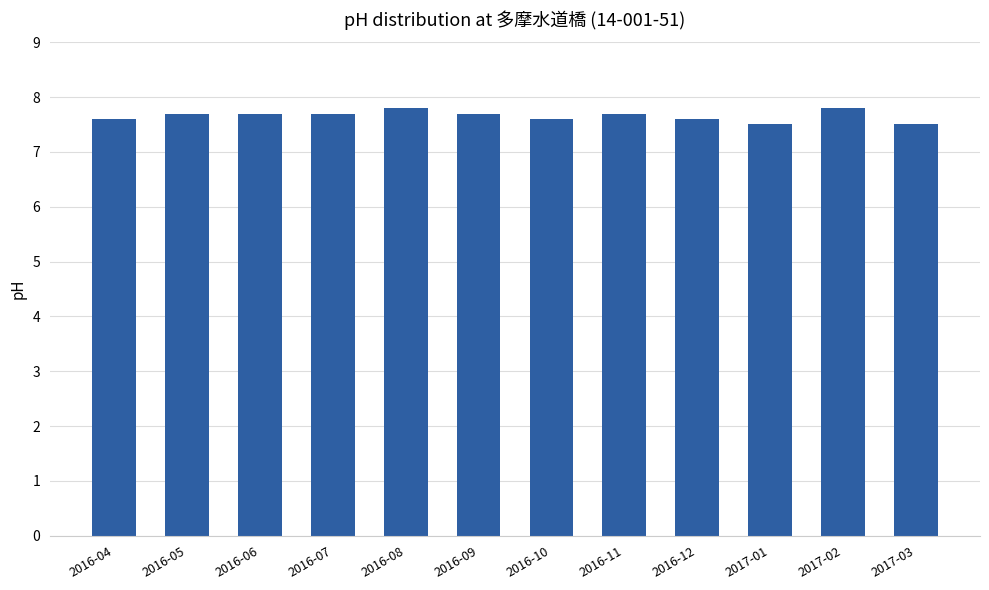

What position from the right is 2016-11?

5